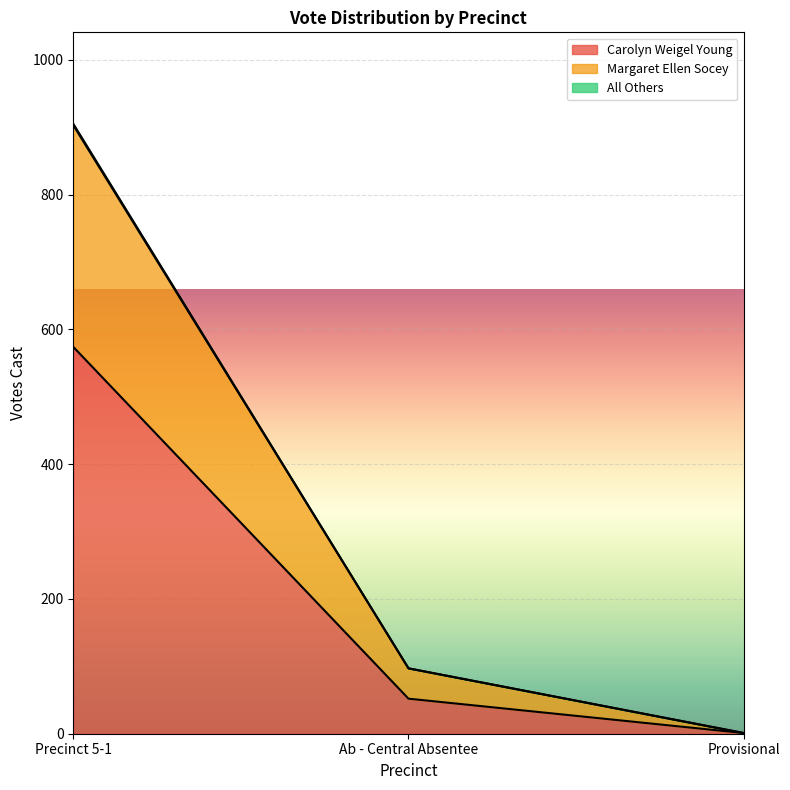

How many series are shown in this chart?

3